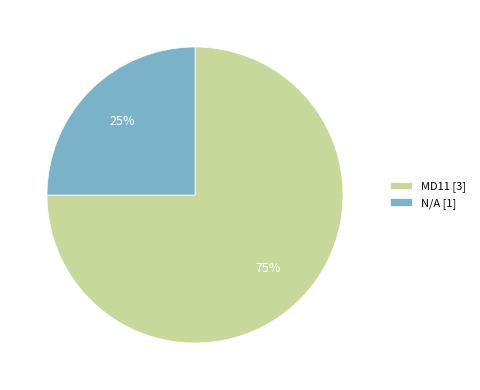

To the nearest percent, what portion does MD11 [3] represent?

75%